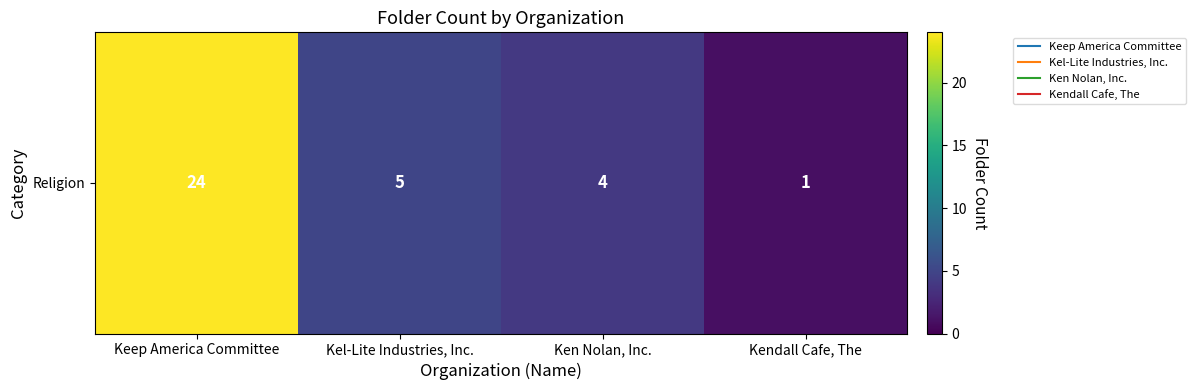

What is the ratio of the value at Kel-Lite Industries, Inc. to the value at Kendall Cafe, The?

5.0